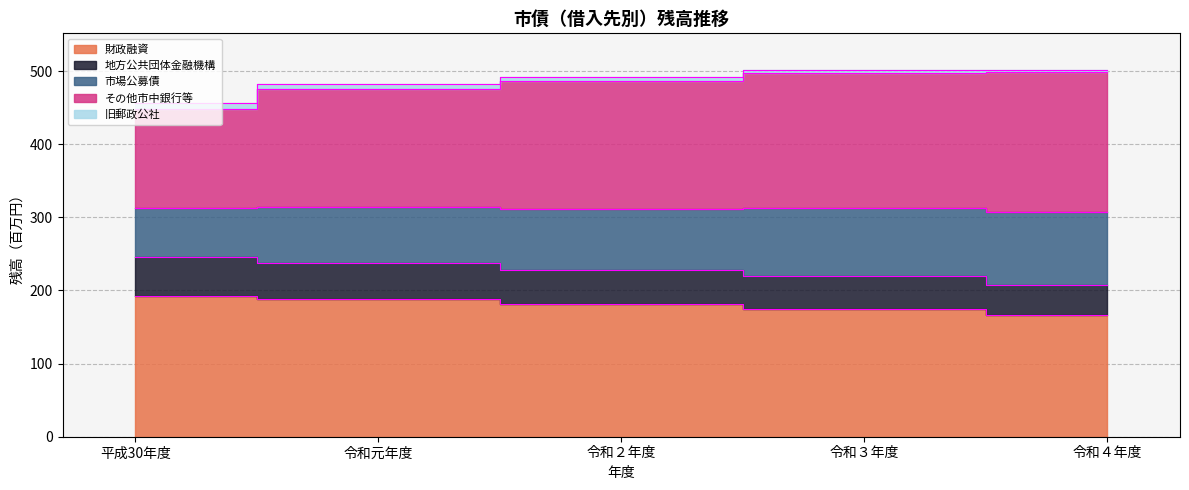

True or false: 財政融資 and 地方公共団体金融機構 intersect in this chart.

False